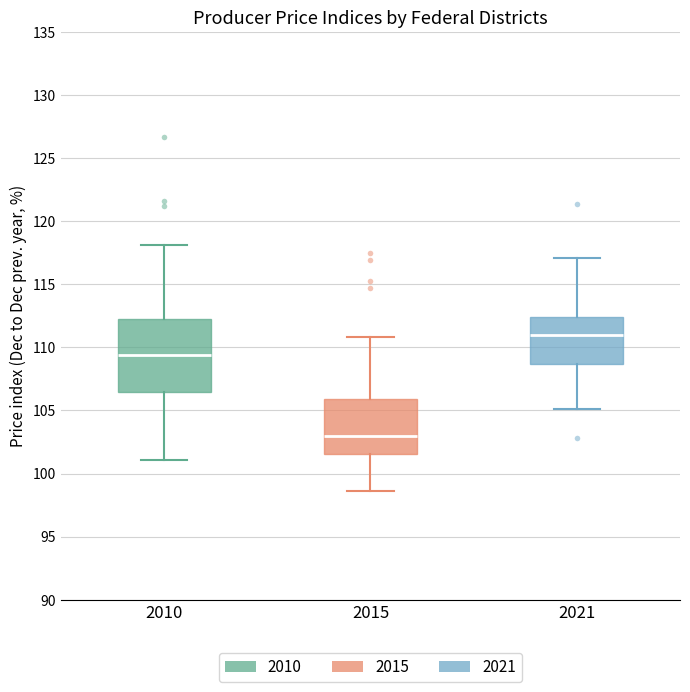

Where is the upper edge of the box at x = 2015 on the y-axis? The values are not printed on the chart, so give them approximately, as read against the axis.

106.0